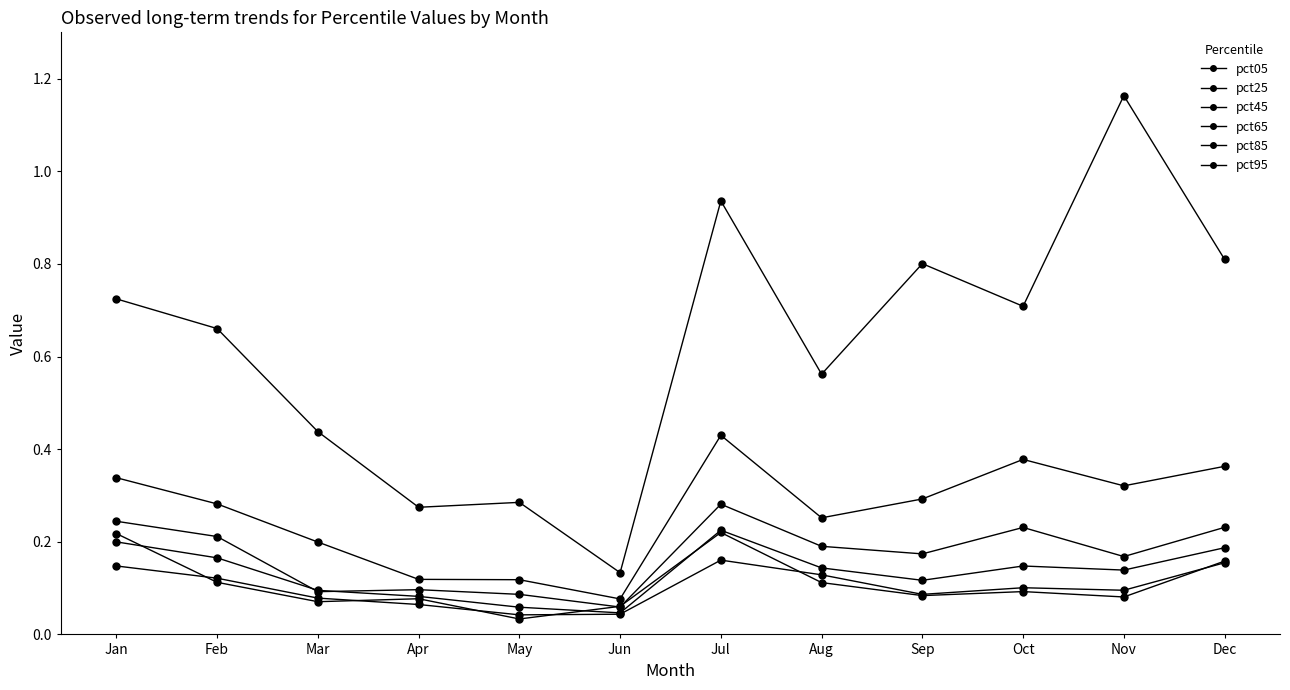

What is the average value of the pct85 series?

0.3